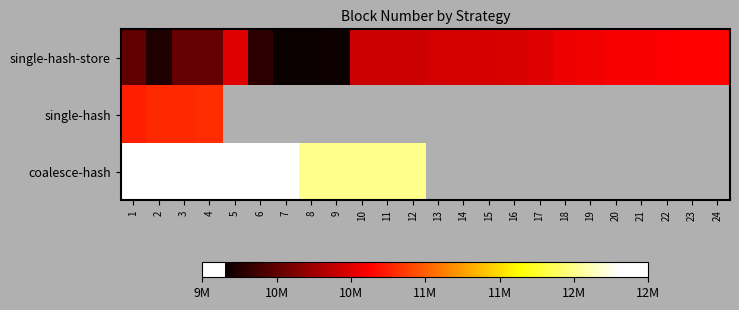

Count the number of data series in this chart.

3